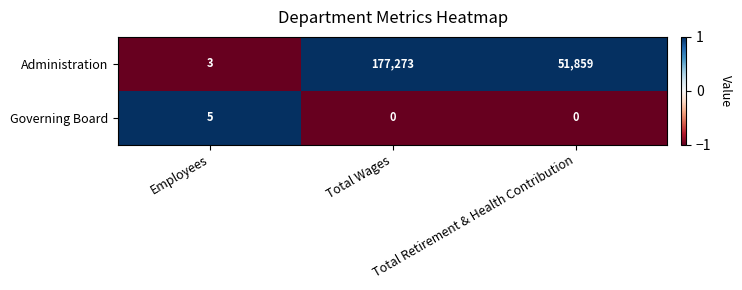

How many Governing Board values are between 0 and 5?

3